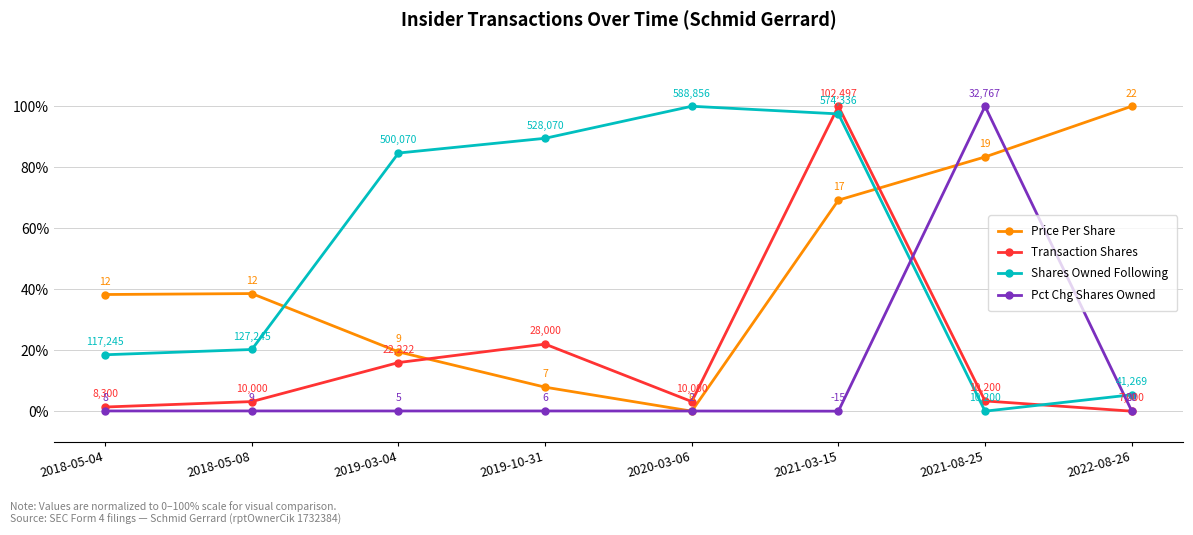

At how many categories does at least one series exceed 25?

8